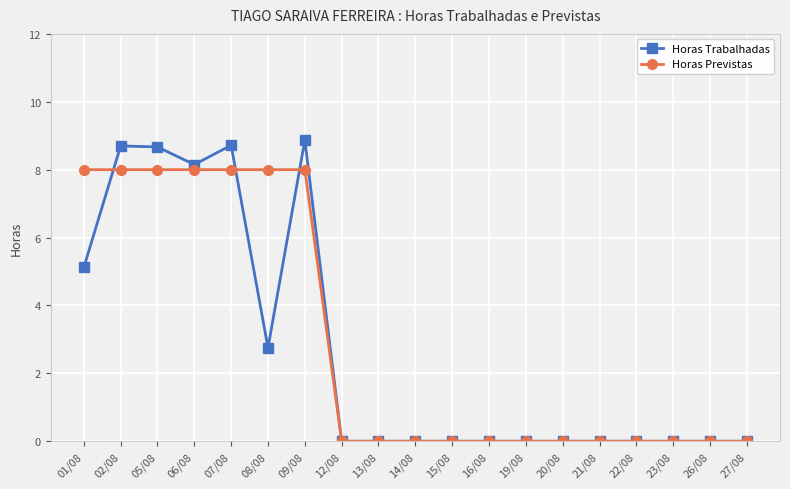

What are all the series names shown in the legend?

Horas Trabalhadas, Horas Previstas